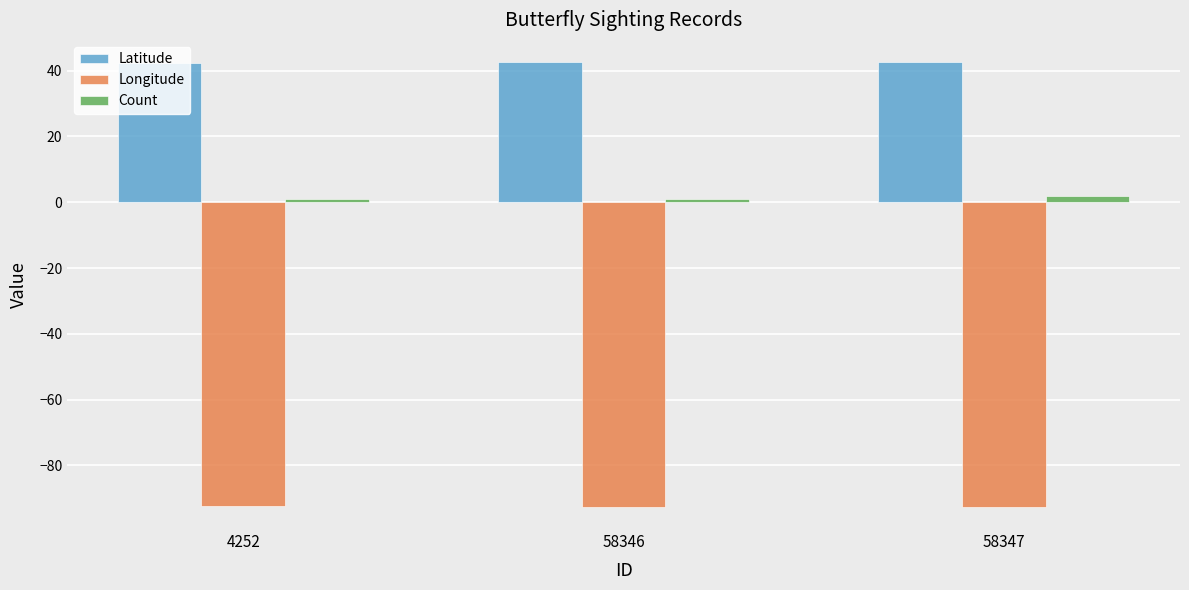

What is the average value of the Count series?

1.3